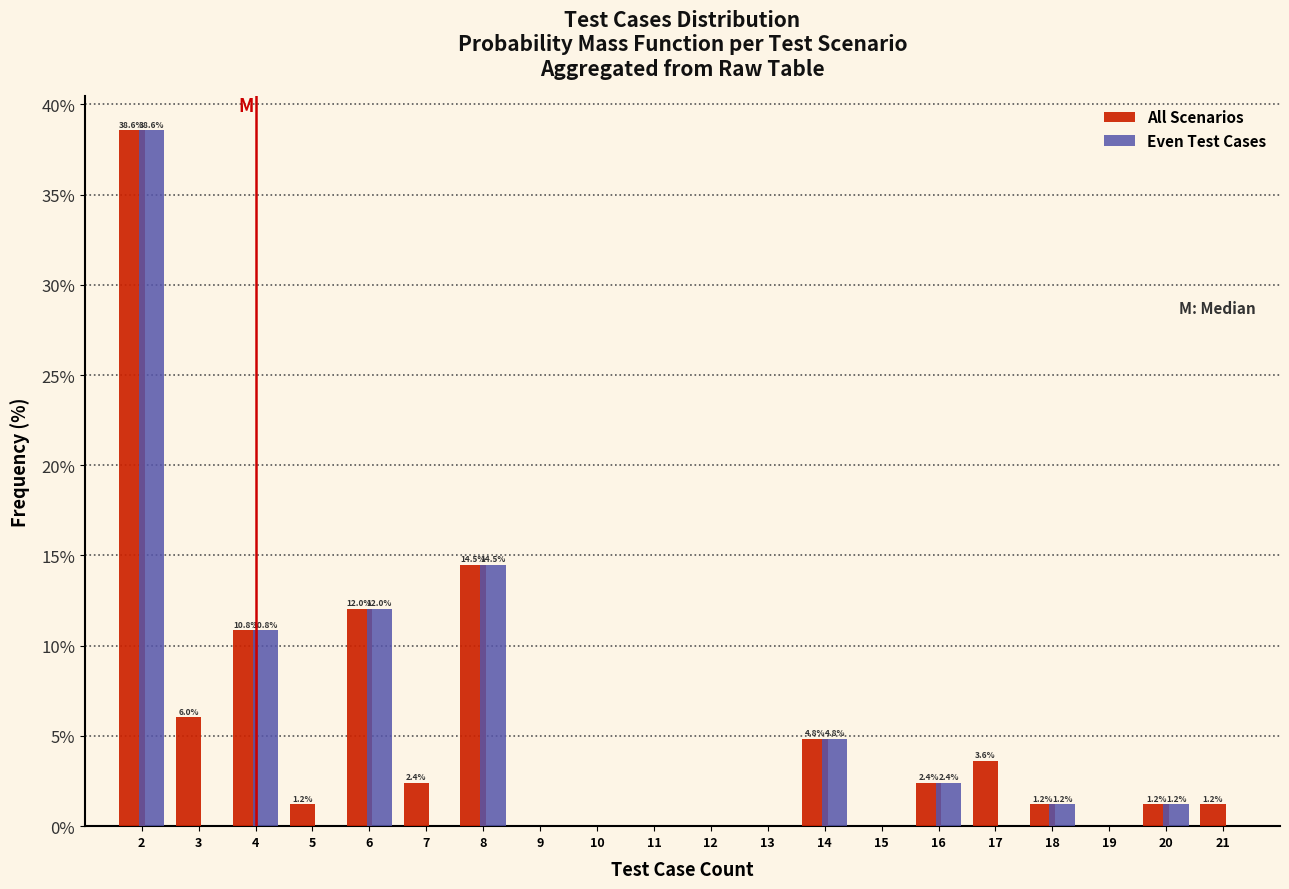

Reading left to right, extract all data points from this chart.

All Scenarios: 2=38.6	3=6.0	4=10.8	5=1.2	6=12.0	7=2.4	8=14.5	9=0.0	10=0.0	11=0.0	12=0.0	13=0.0	14=4.8	15=0.0	16=2.4	17=3.6	18=1.2	19=0.0	20=1.2	21=1.2
Even Test Cases: 2=38.6	3=0.0	4=10.8	5=0.0	6=12.0	7=0.0	8=14.5	9=0.0	10=0.0	11=0.0	12=0.0	13=0.0	14=4.8	15=0.0	16=2.4	17=0.0	18=1.2	19=0.0	20=1.2	21=0.0